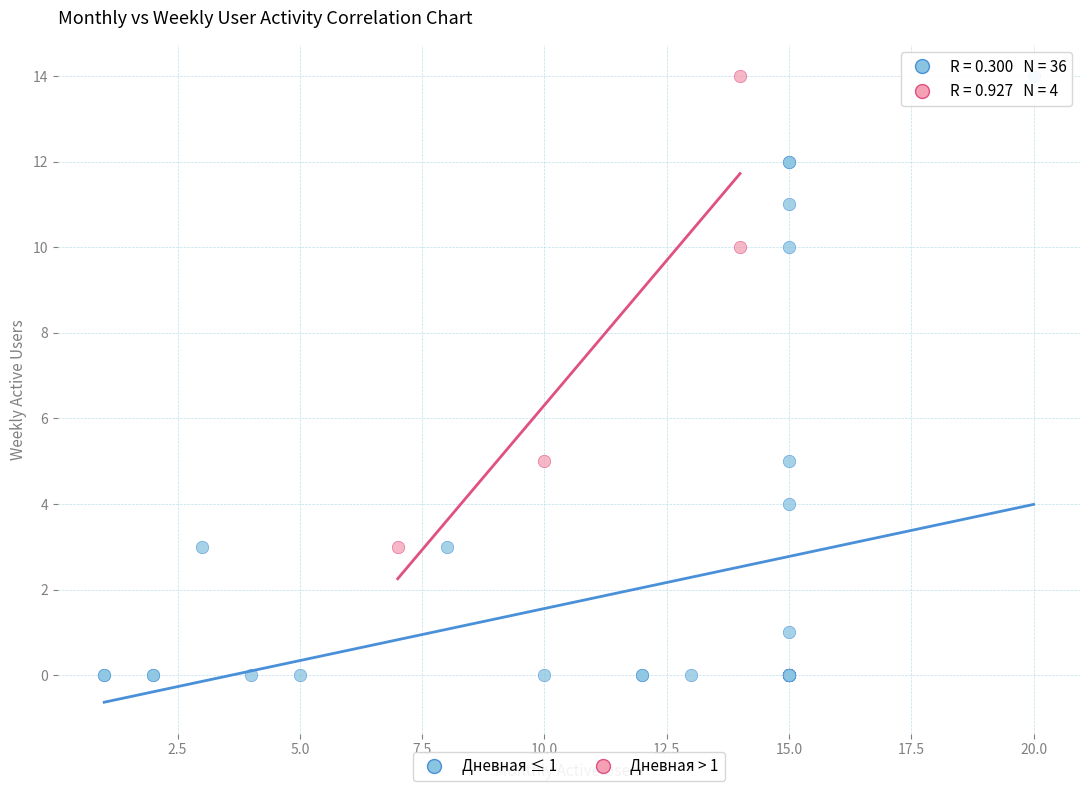

Which series has the widest spread of Y values?

Дневная ≤ 1